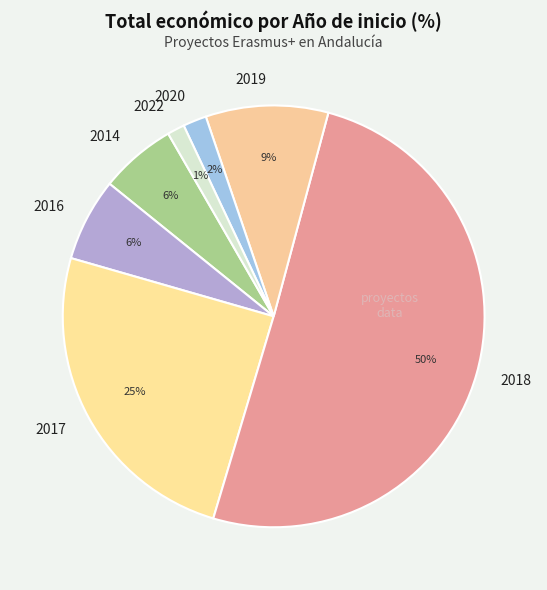

To the nearest percent, what is the combined percentage of 2019 and 2017?

34%